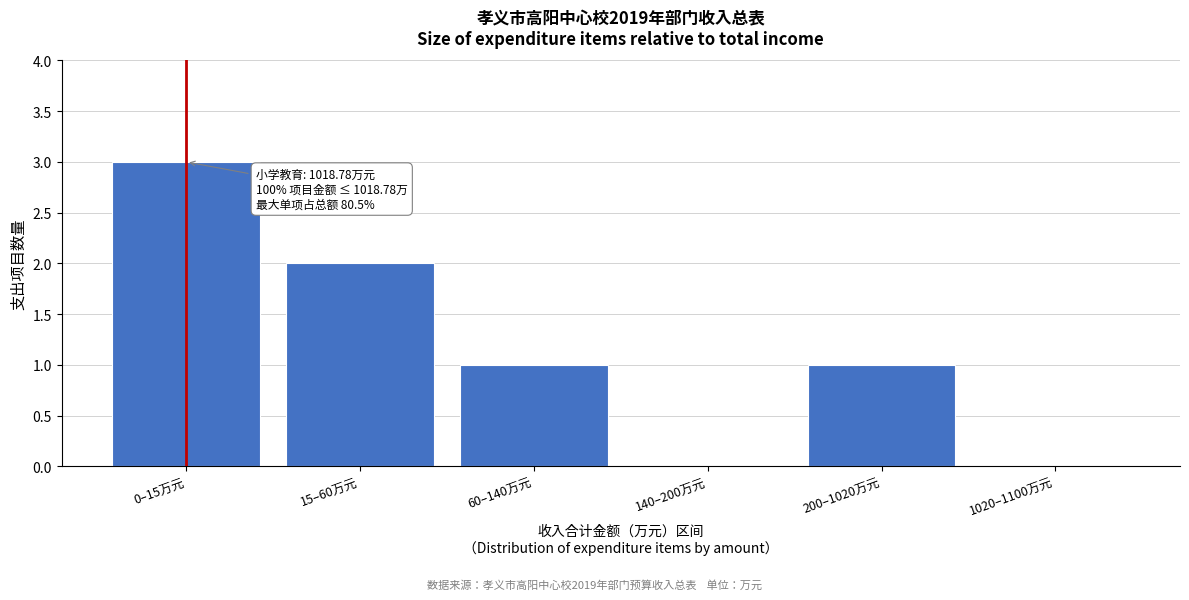

Reading left to right, extract all data points from this chart.

0–15万元=3	15–60万元=2	60–140万元=1	140–200万元=0	200–1020万元=1	1020–1100万元=0